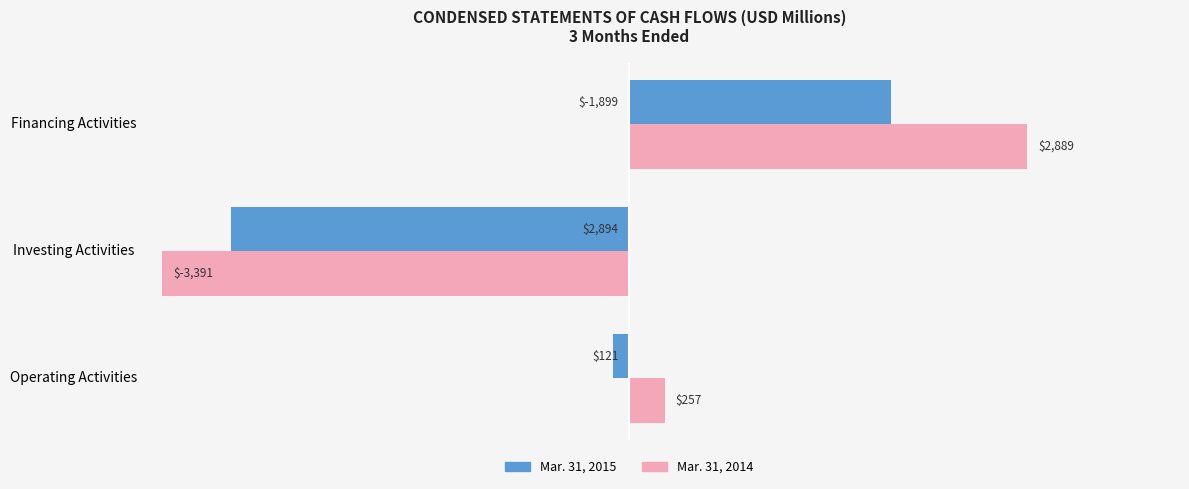

What is the difference between the highest and lowest values at Financing Activities?

990